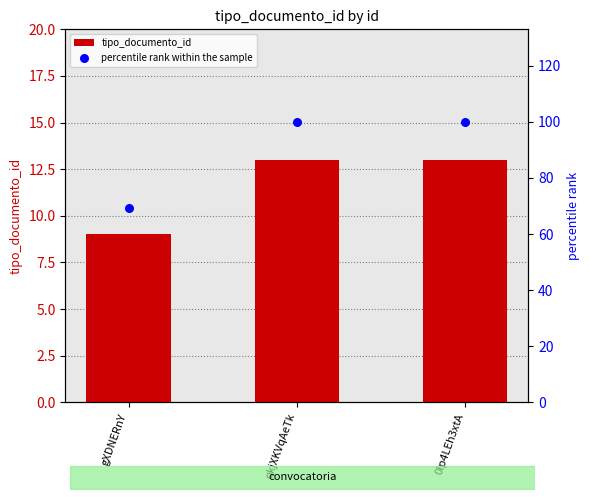

Which series reaches the maximum Y coordinate?

percentile rank within the sample